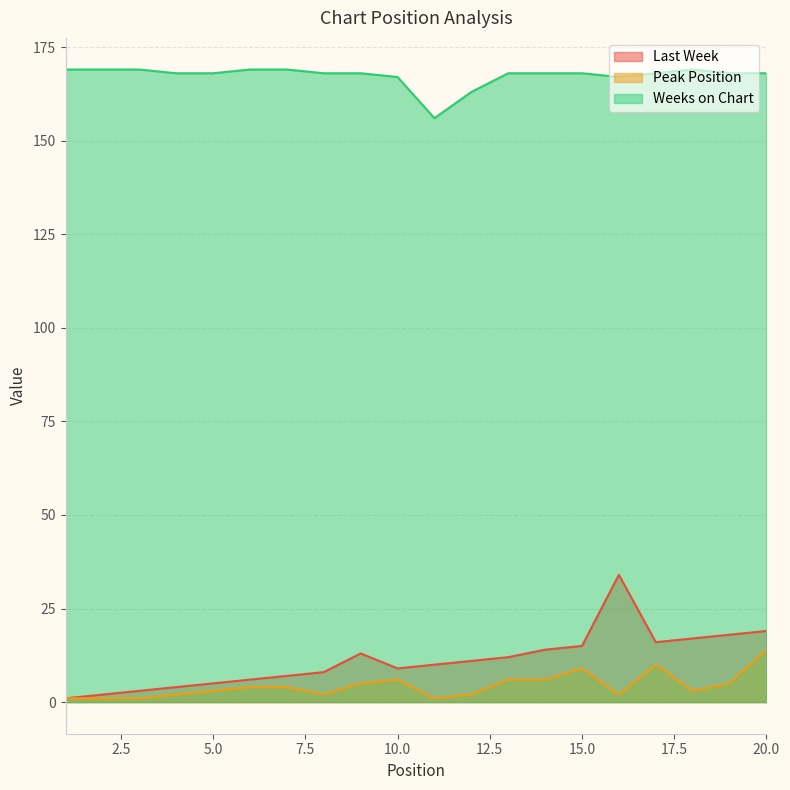

What is the value of the Peak Position point at the 14th from the left?

6